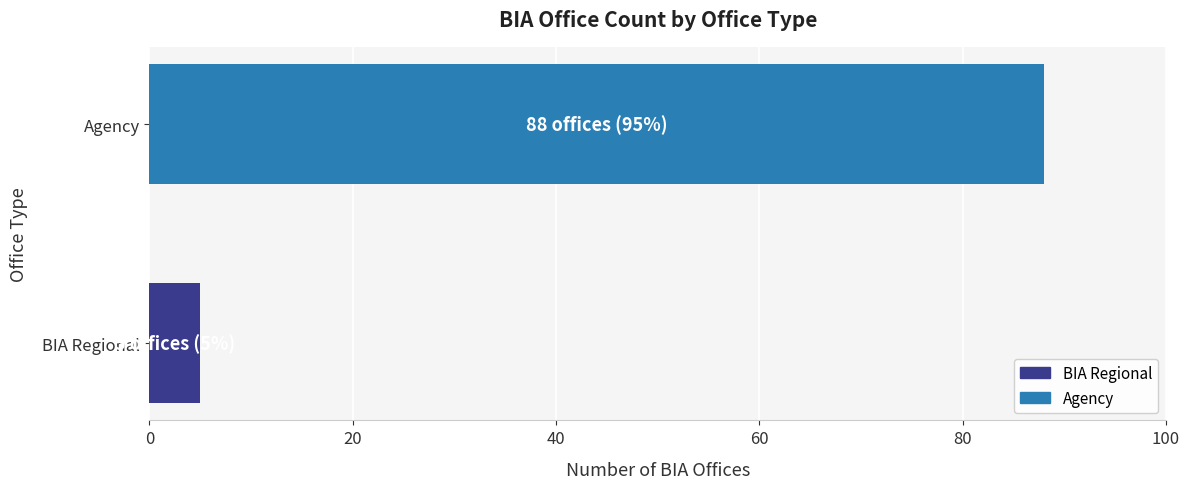

What is the change in value from BIA Regional to Agency?

+83